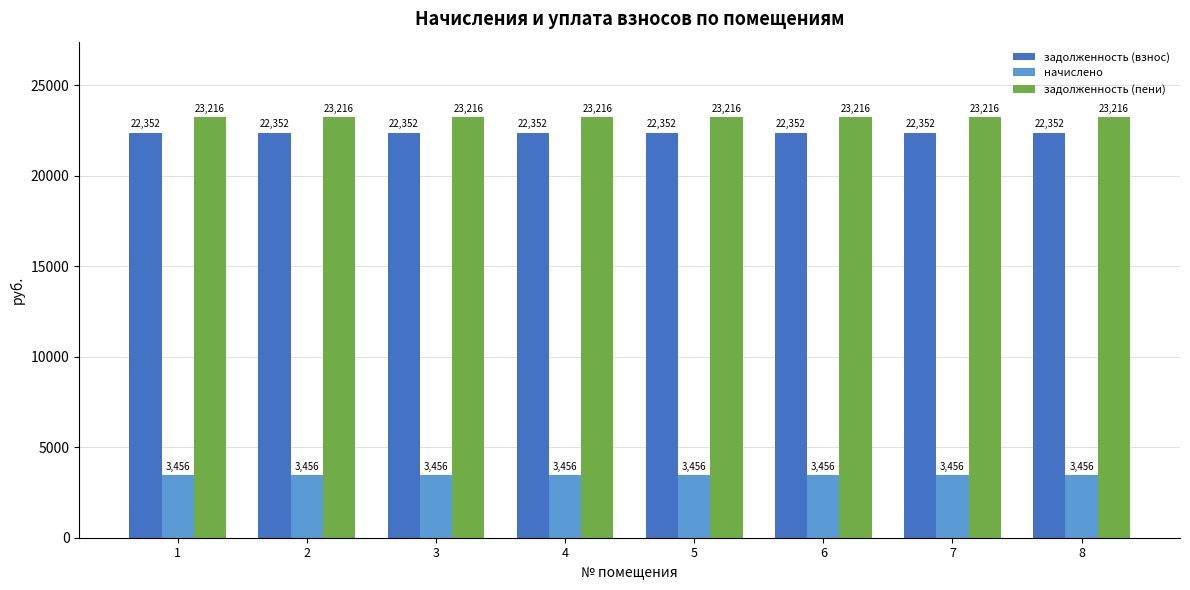

What is the maximum value shown in the chart?

23215.7